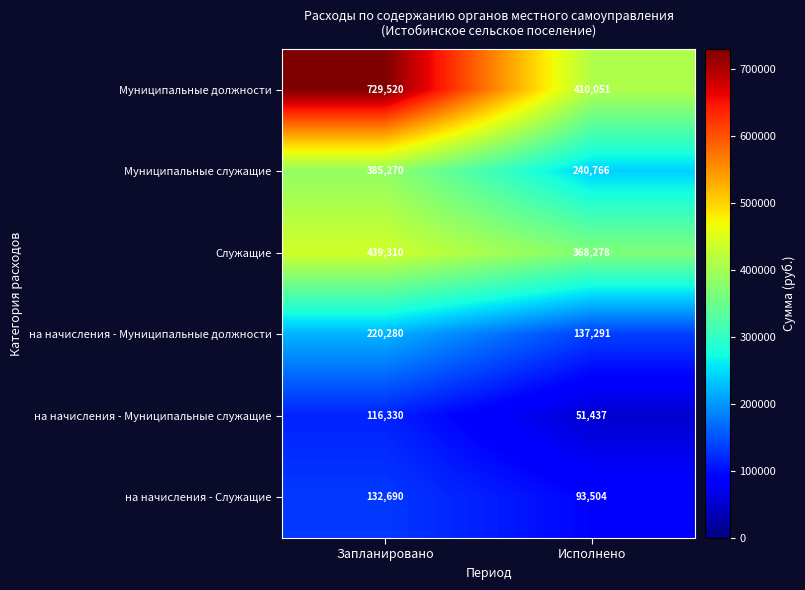

How many categories are shown in the chart?

2